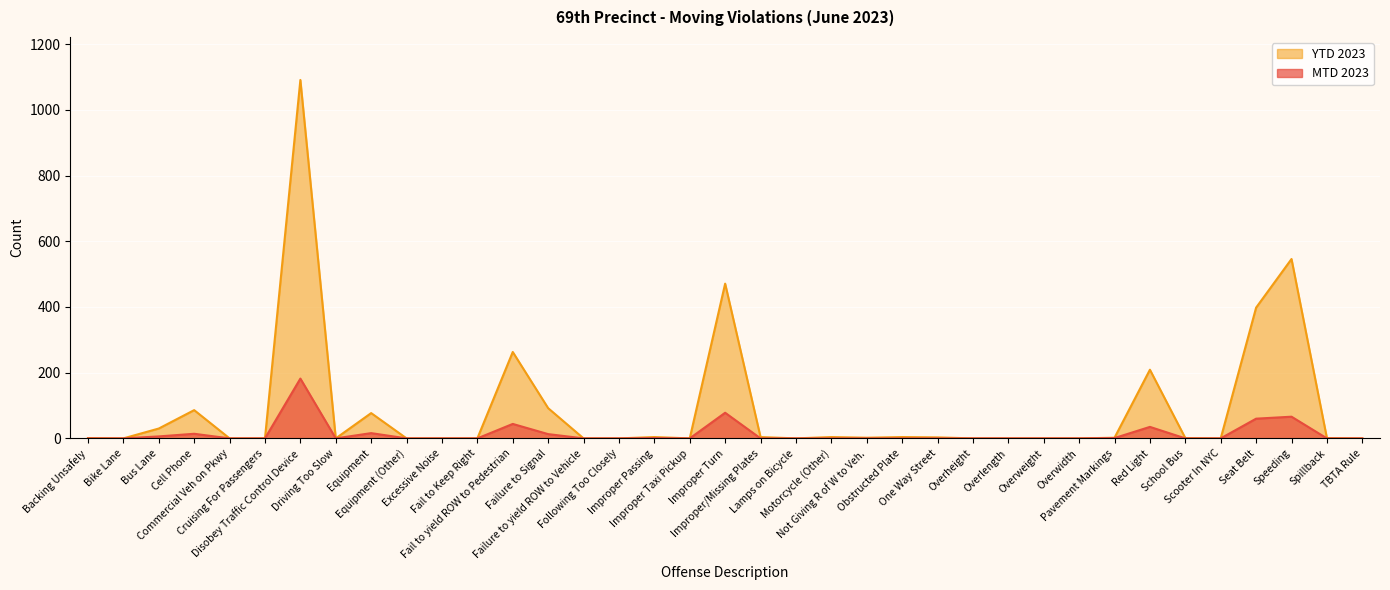

What is the label of the 11th point from the left?

Excessive Noise